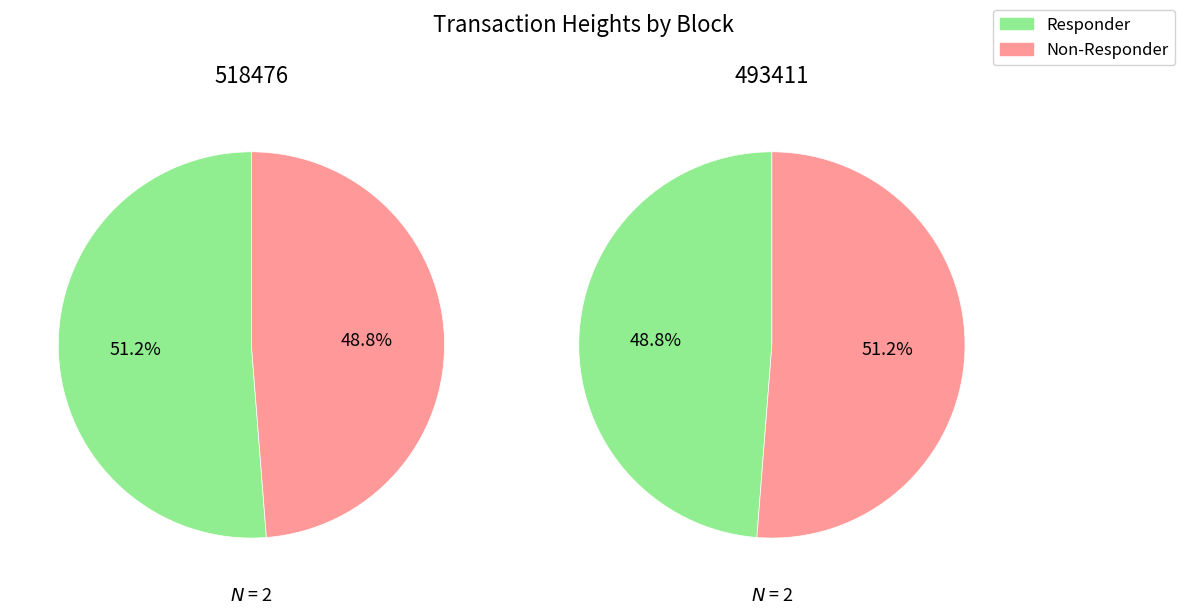

What percentage is the 518476 slice, to the nearest percent?

49%